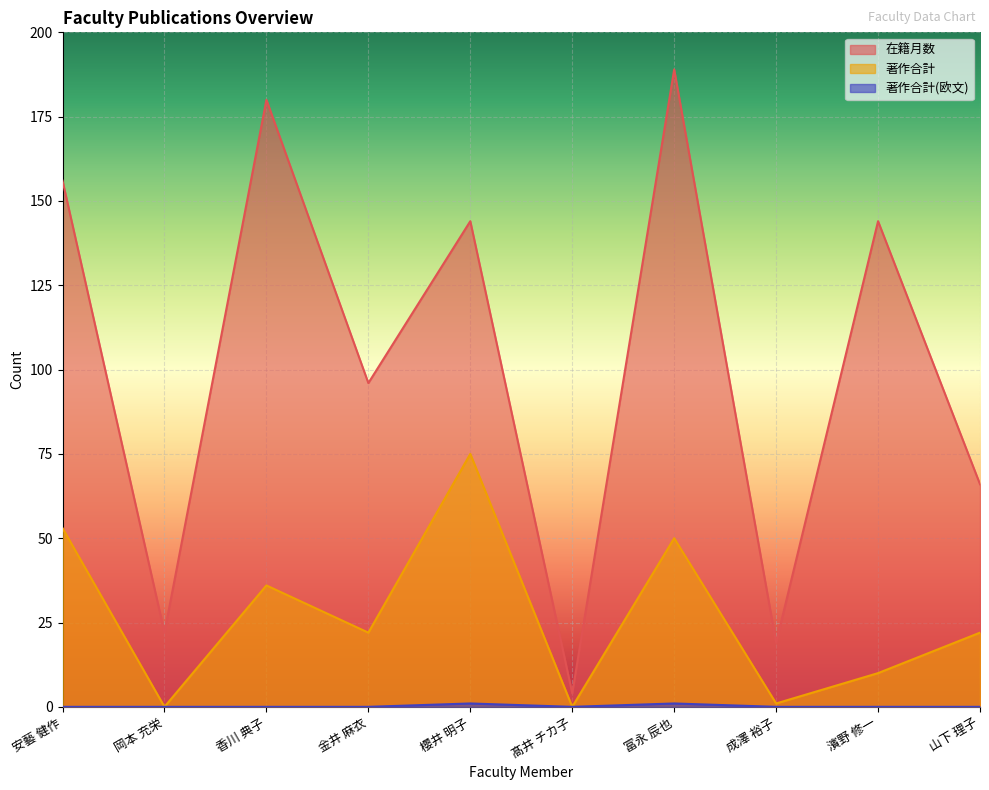

Rank the series at 櫻井 明子 from highest to lowest value.

在籍月数, 著作合計, 著作合計(欧文)